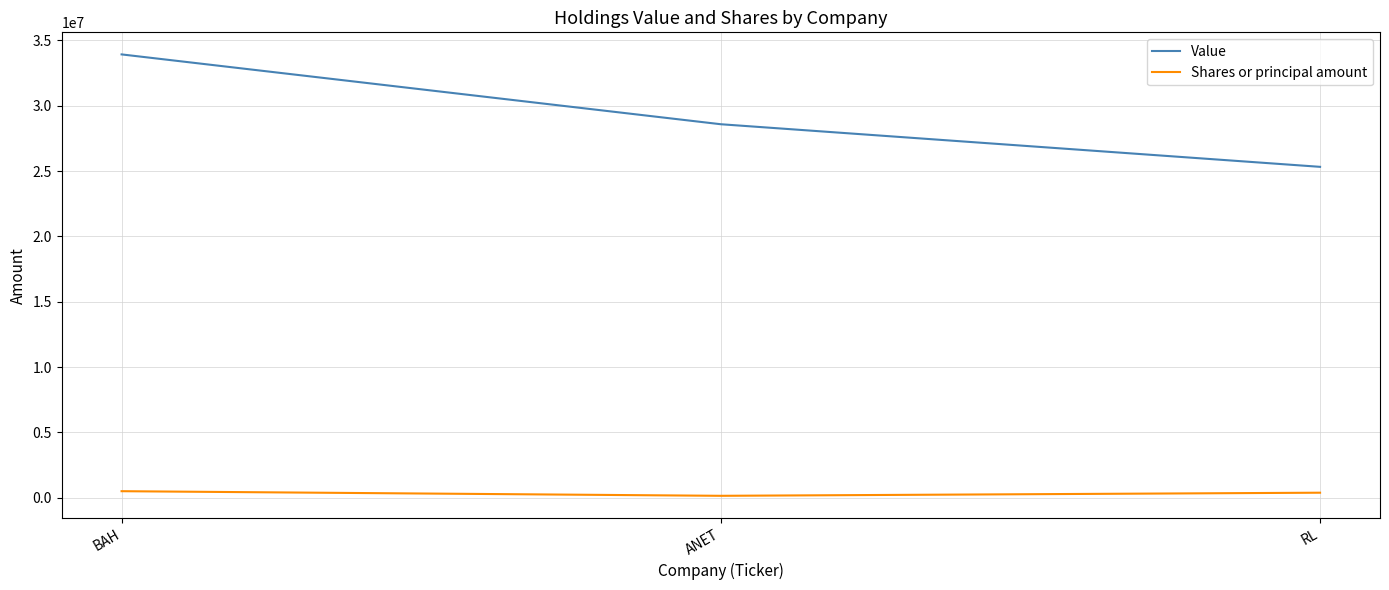

What is the minimum value for Value?

25324000